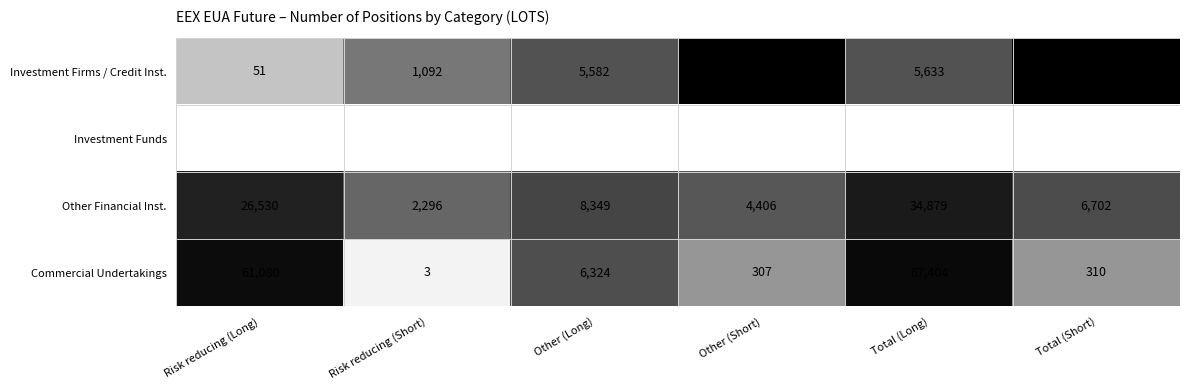

What is the minimum value shown in the chart?

3.0